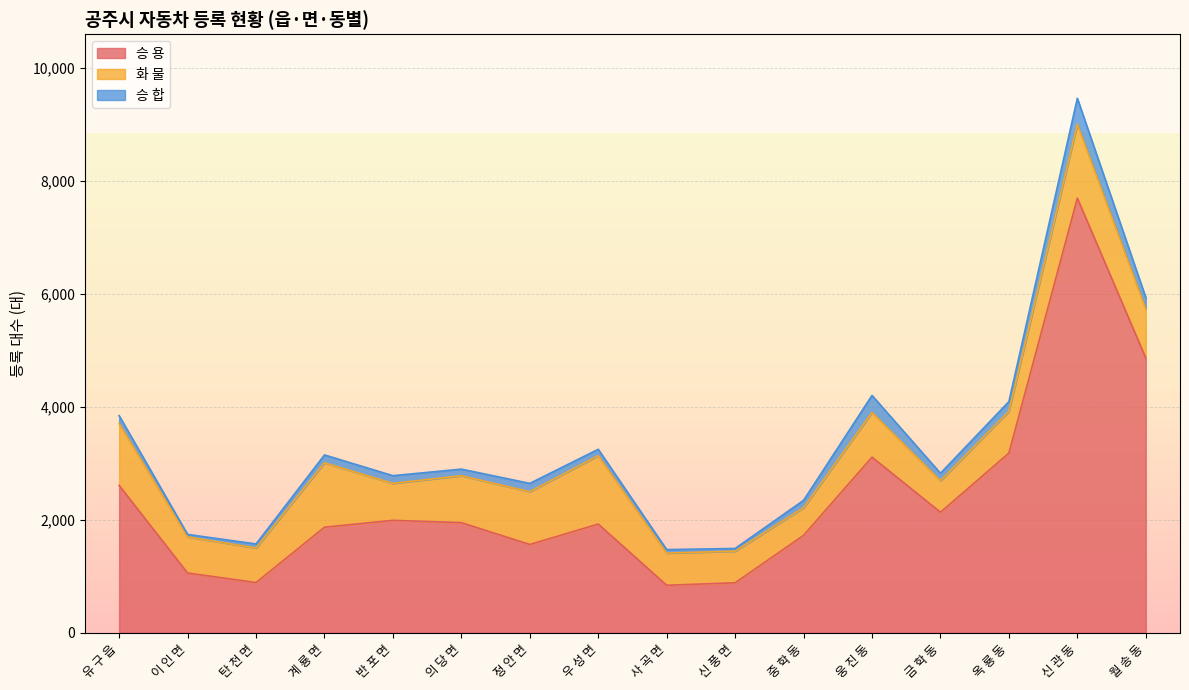

How many data points in 승 합 are less than 136?

8